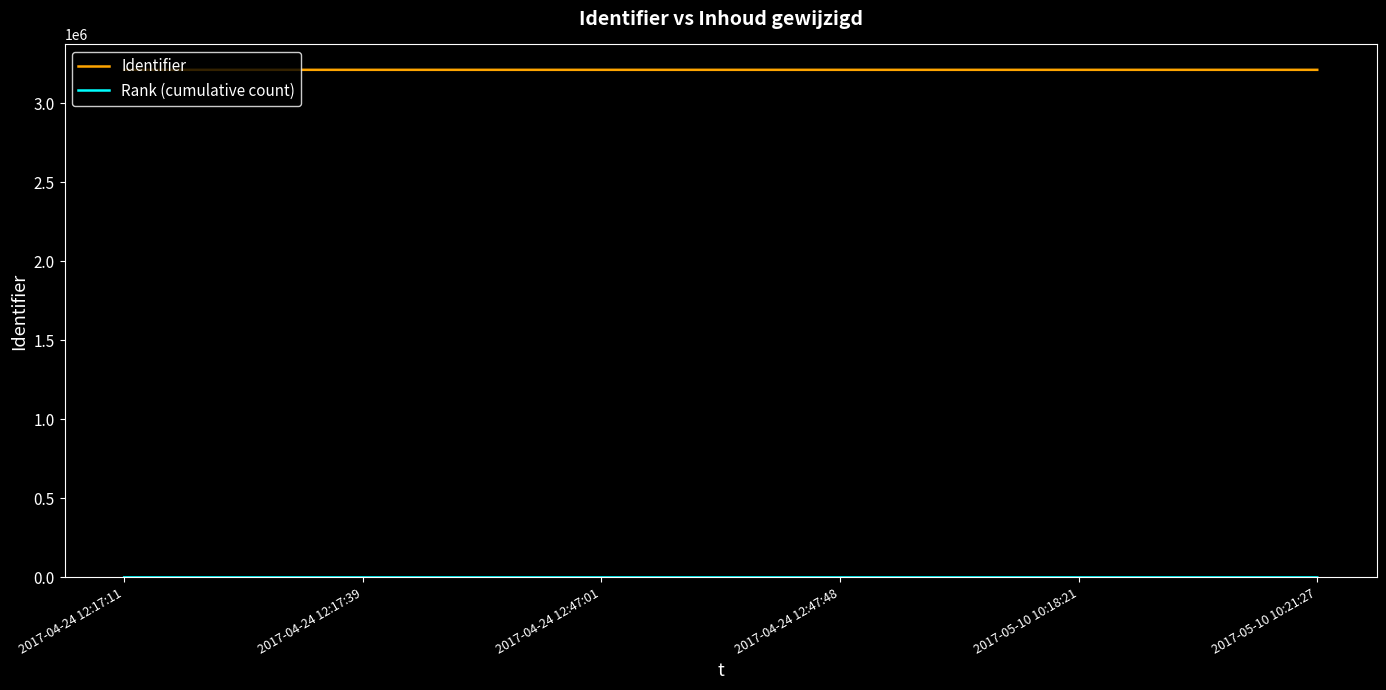

At how many categories does at least one series exceed 2405557?

6